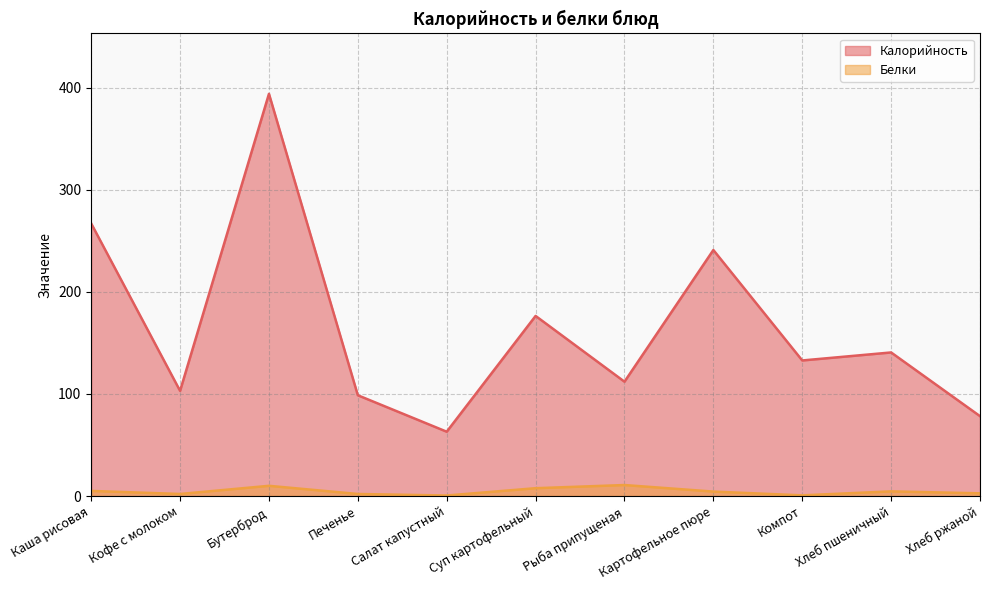

Is the value of Белки at Бутерброд greater than the value of Калорийность at Печенье?

No